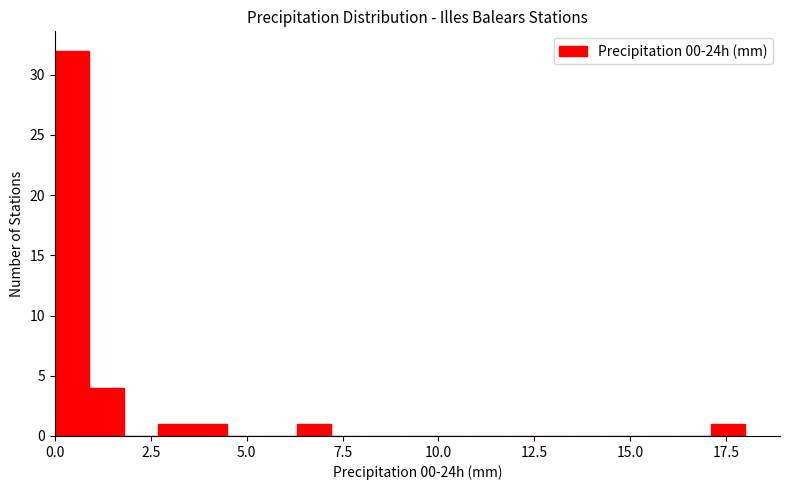

Read against the x-axis, roughly where is the centre of the tallest bar?

0.5